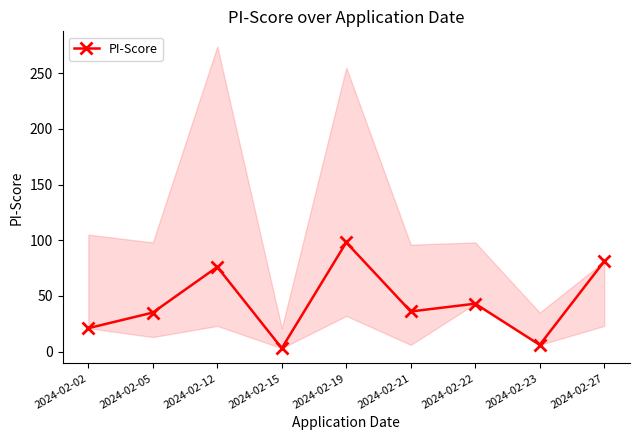

Rank the categories by value from lowest to highest.

2024-02-15, 2024-02-23, 2024-02-02, 2024-02-05, 2024-02-21, 2024-02-22, 2024-02-12, 2024-02-27, 2024-02-19